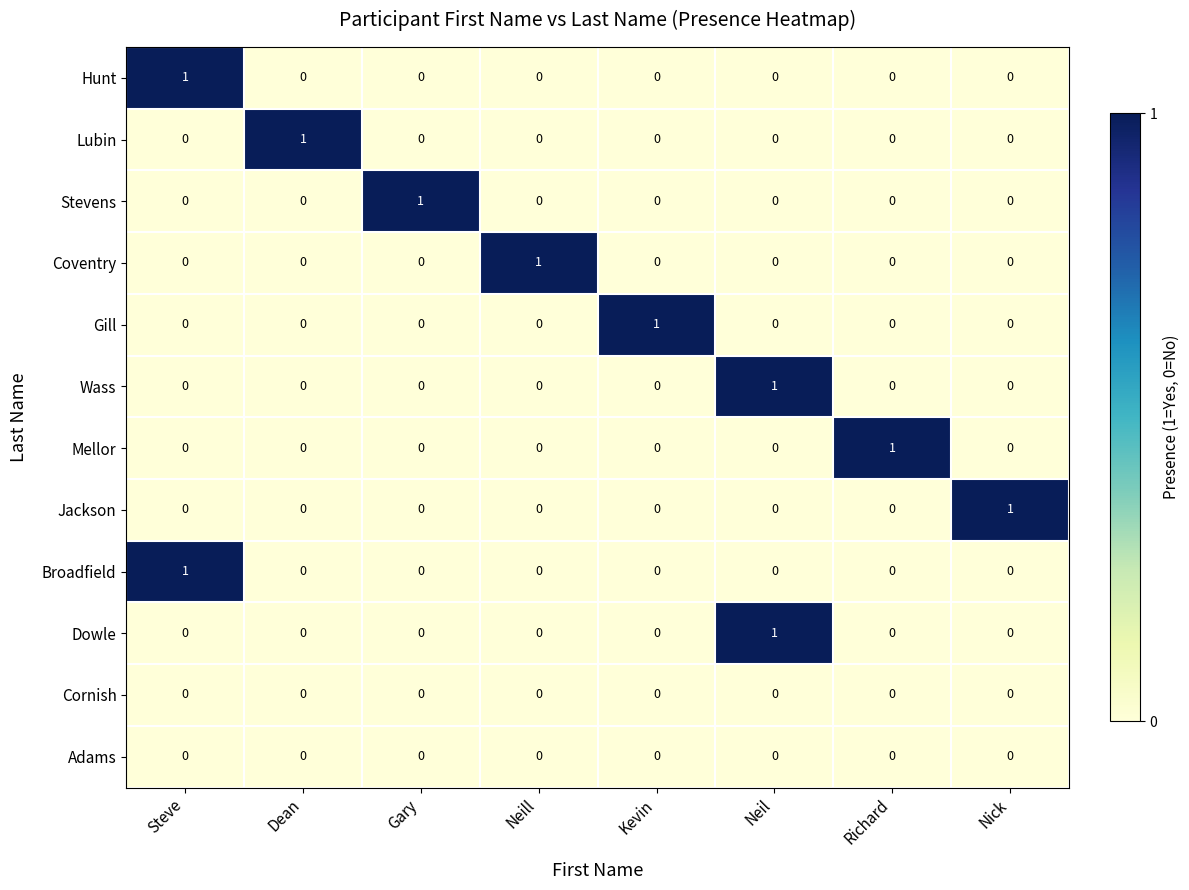

True or false: Broadfield has a value of 0 at Gary.

True